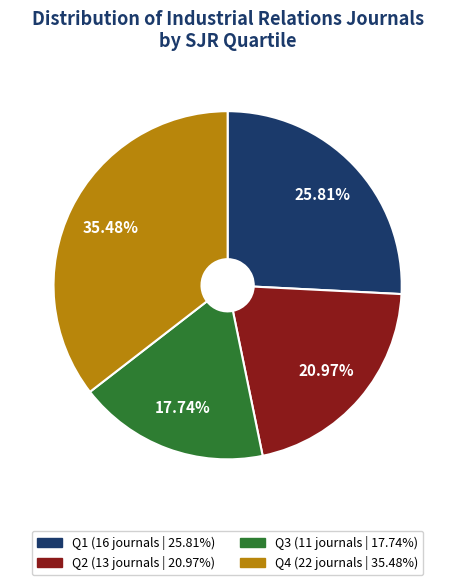

Is there any slice that represents more than half of the pie?

No